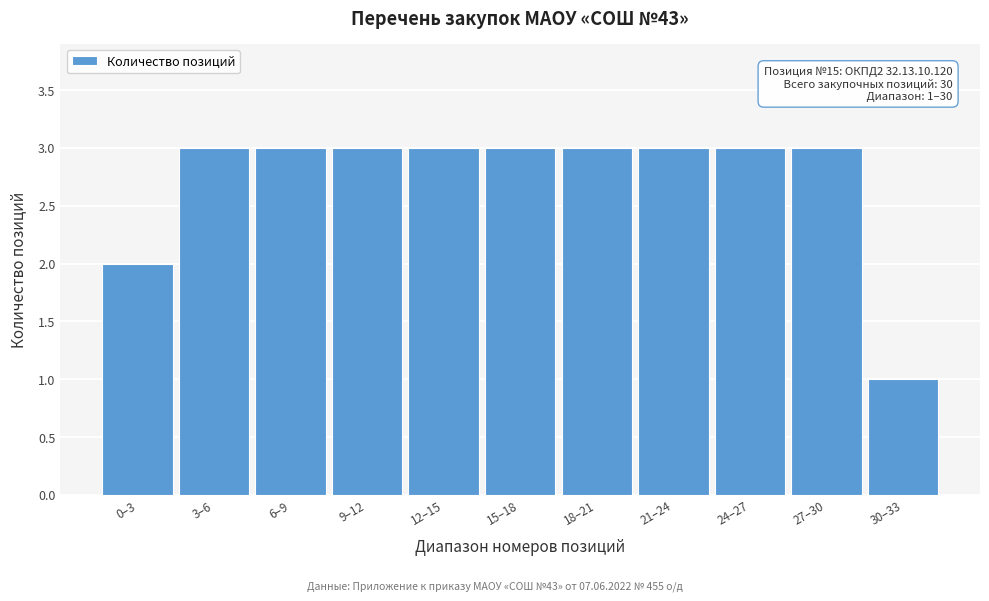

Reading right to left, what are all the values shown in this chart?

30–33=1	27–30=3	24–27=3	21–24=3	18–21=3	15–18=3	12–15=3	9–12=3	6–9=3	3–6=3	0–3=2